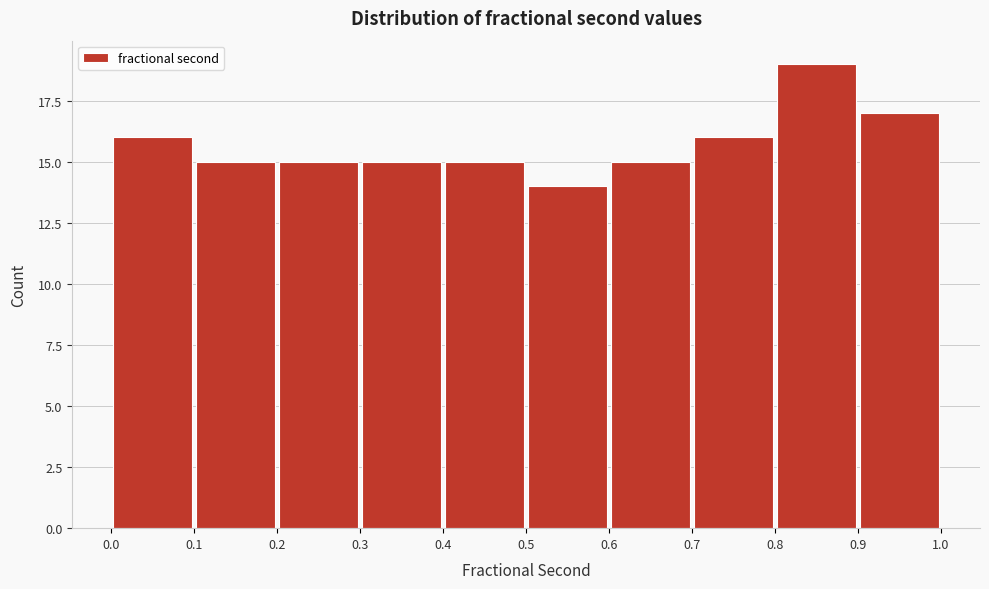

Over which range of the x-axis is the bar tallest?

0.8 to 0.9